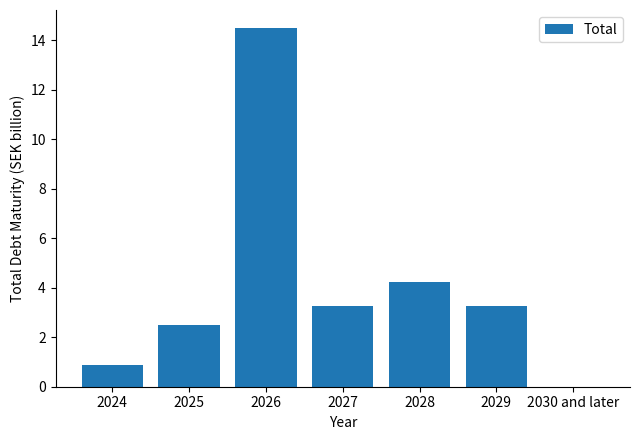

What is the sum of all values?

28.6